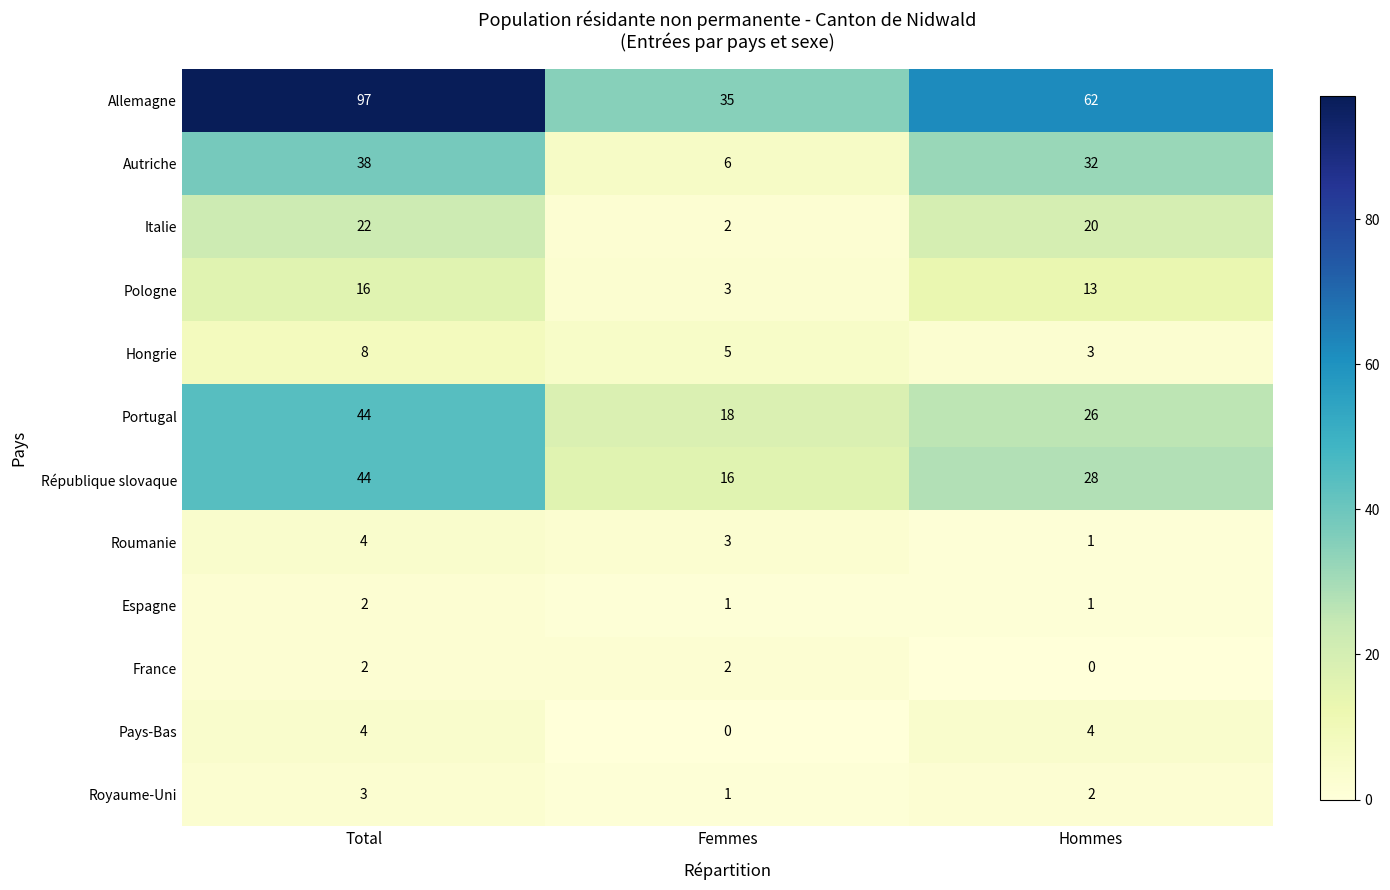

What is the difference between the highest and lowest values at Hommes?

62